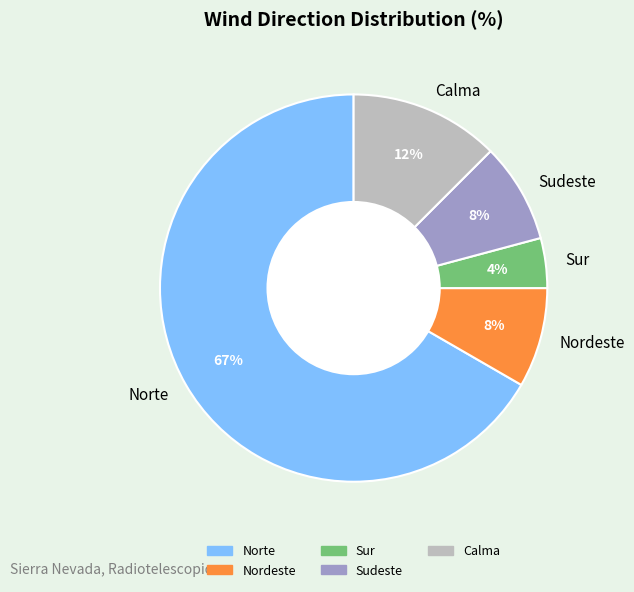

Is the sum of Sur and Norte greater than half?

Yes